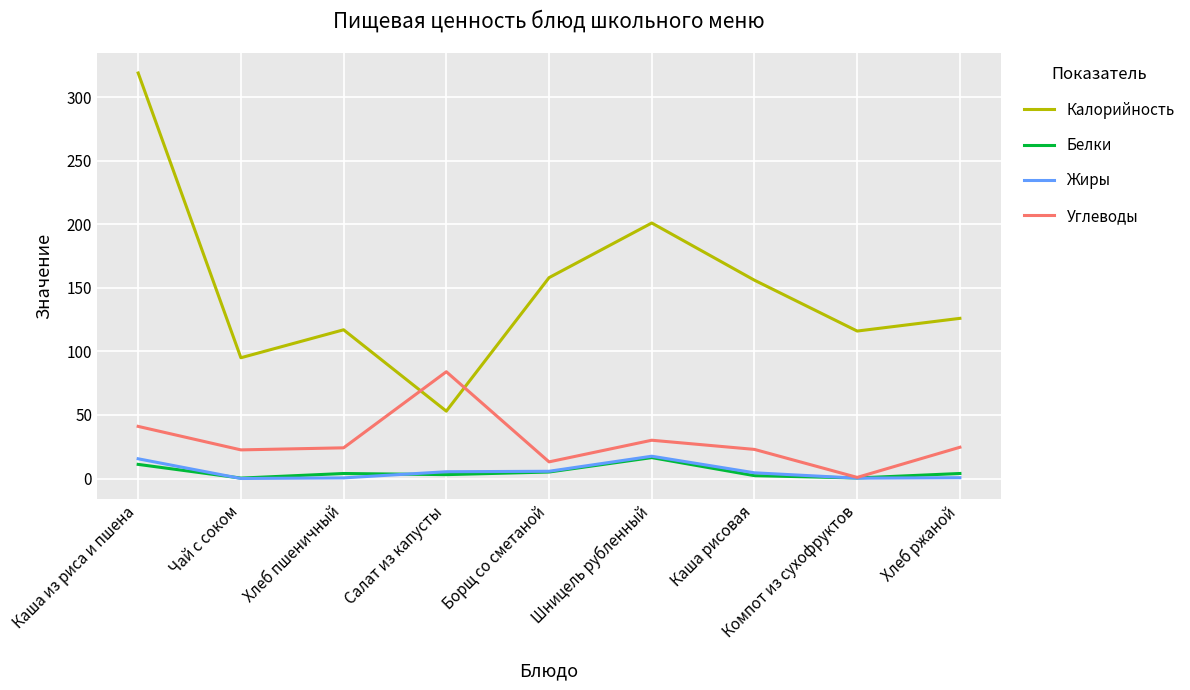

What is the difference between the maximum and minimum values in the Углеводы series?

83.1